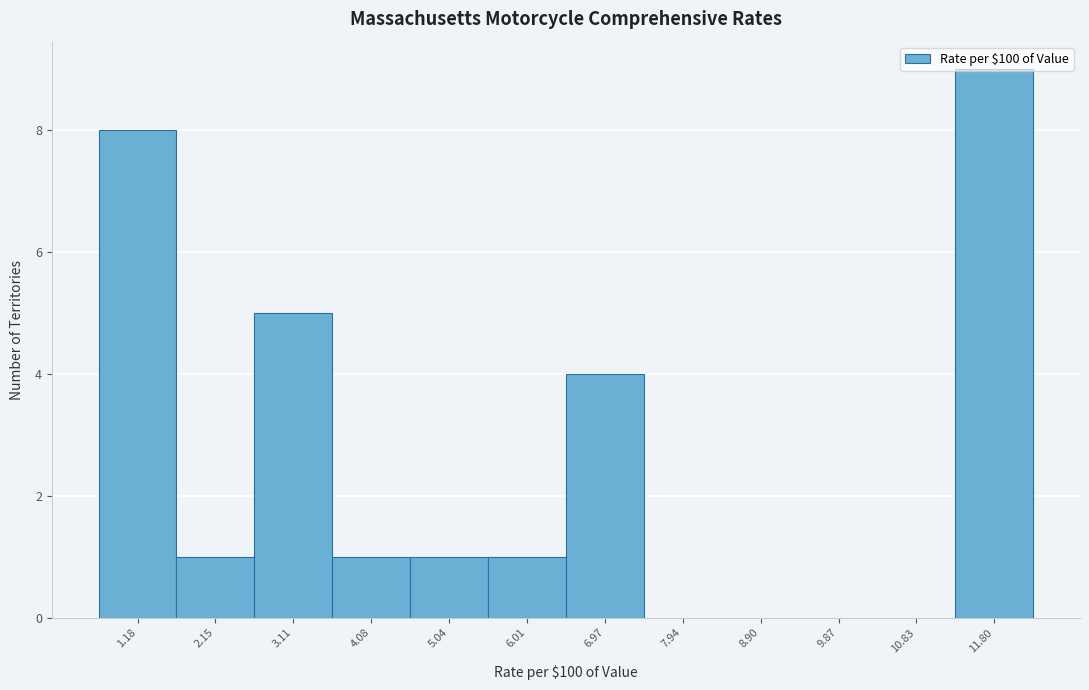

What is the height of the bar covering 2.6 to 3.6 on the x-axis? Neither the bar edges nor the heights are printed on the chart, so give them approximately, as read against the axes.

5